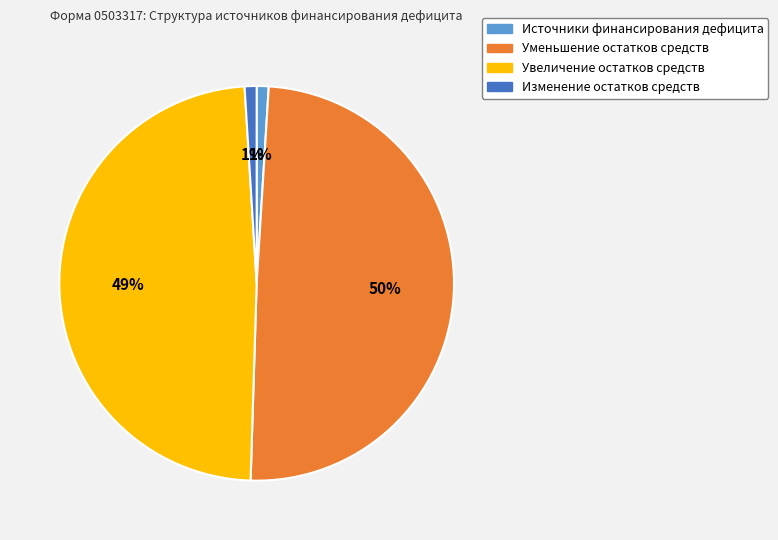

How many segments does this pie chart have?

4